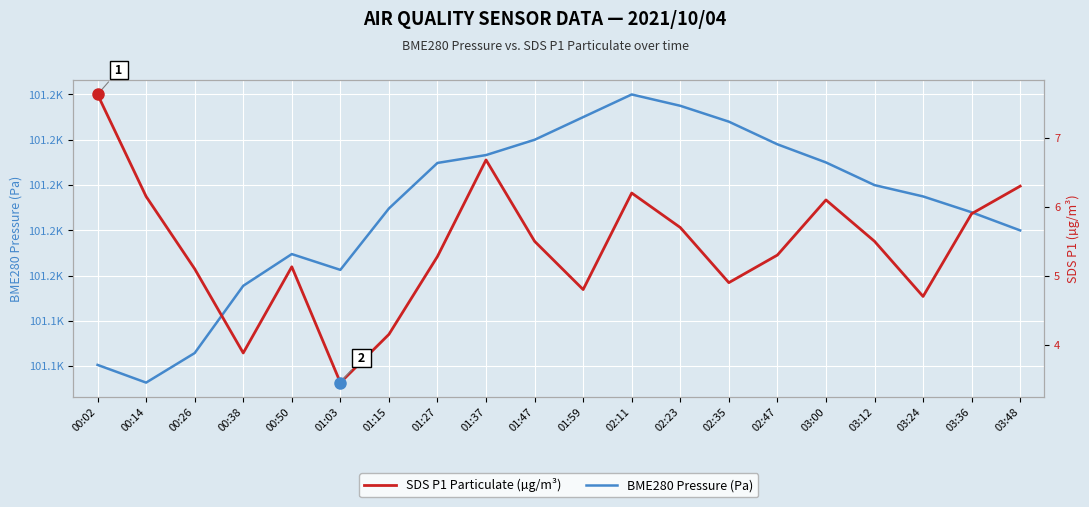

What is the difference between the second highest and minimum values in the SDS P1 Particulate (µg/m³) series?

3.2